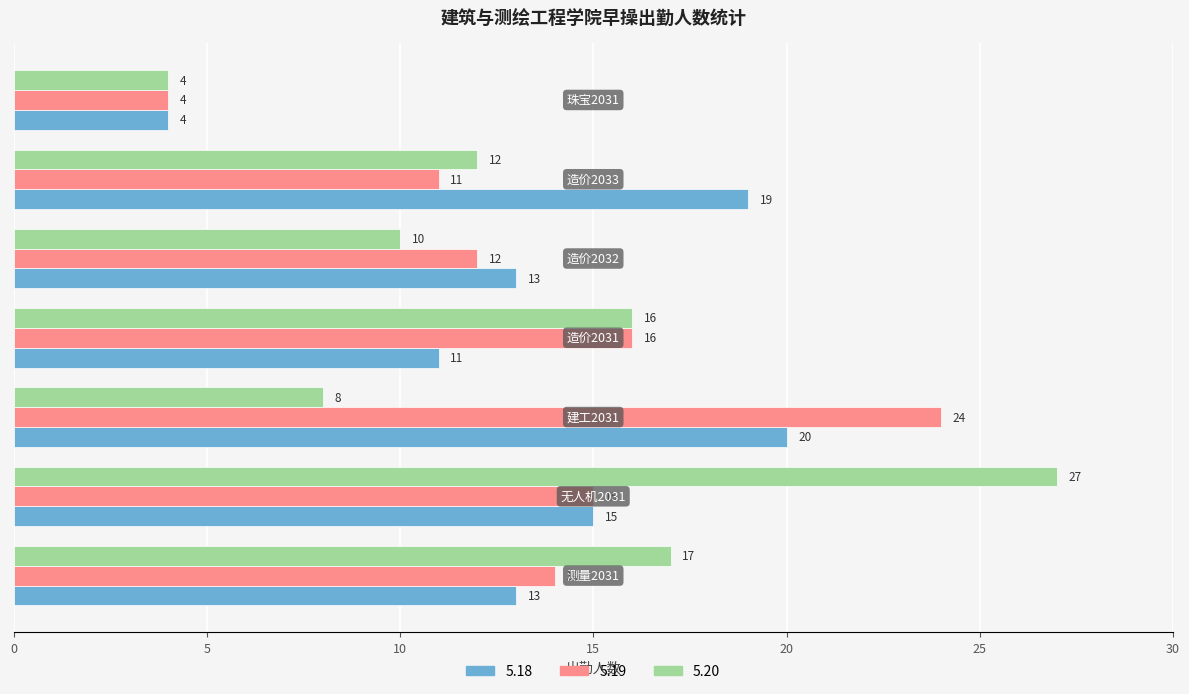

Which series has the largest total across all categories?

5.19